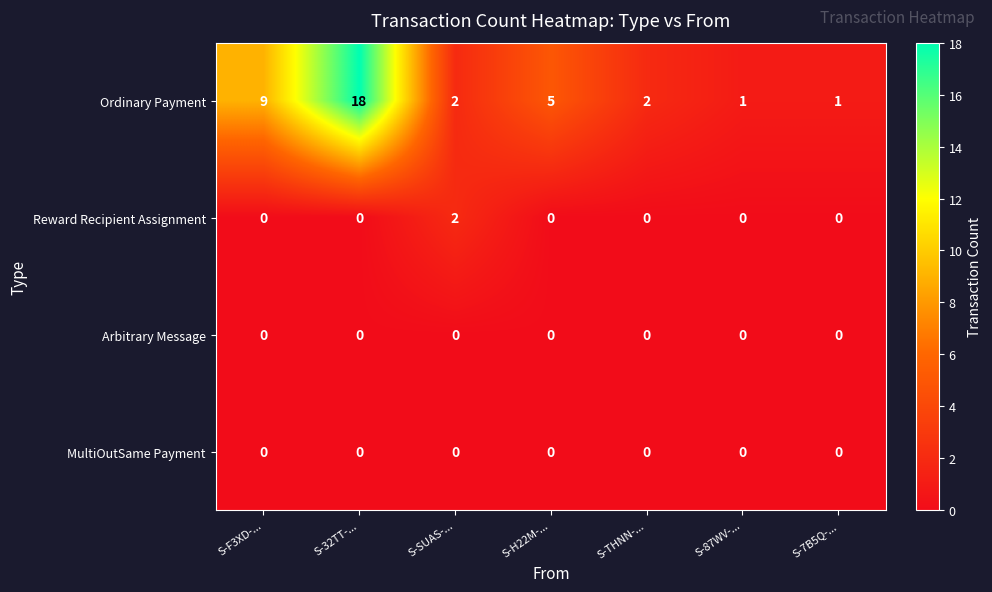

Which category has the highest value in the Reward Recipient Assignment series?

S-SUAS-...